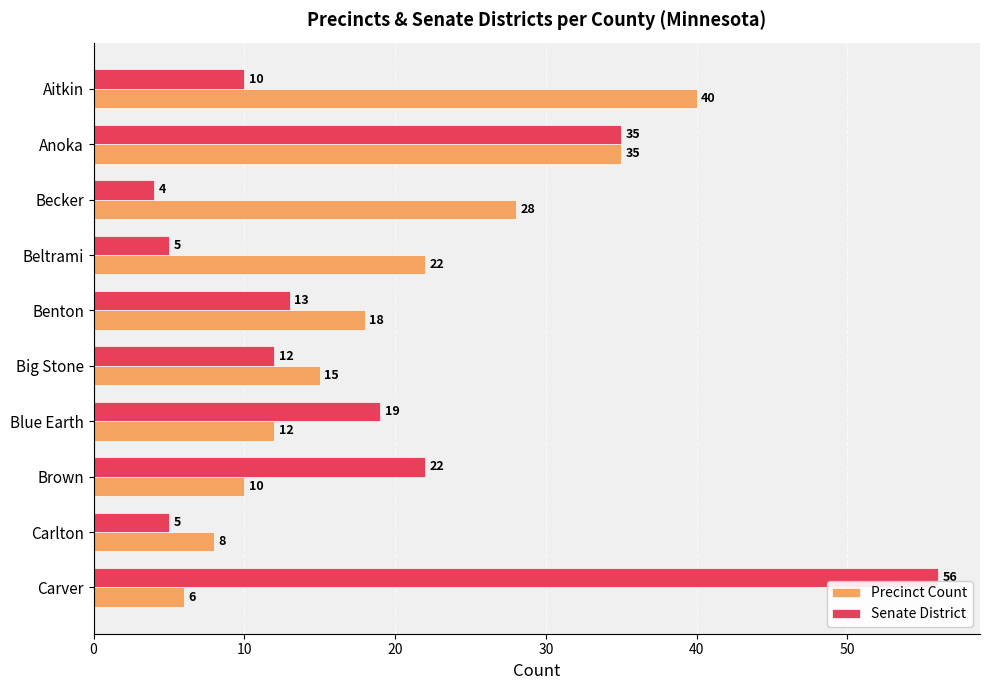

What is the average value of the Precinct Count series?

19